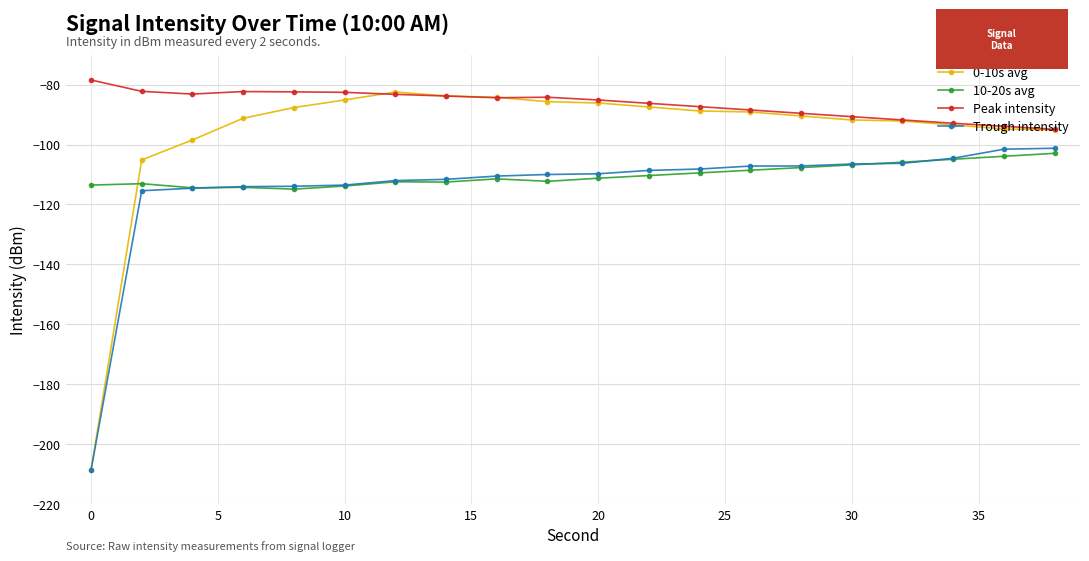

What is the greatest value displayed?

-78.4